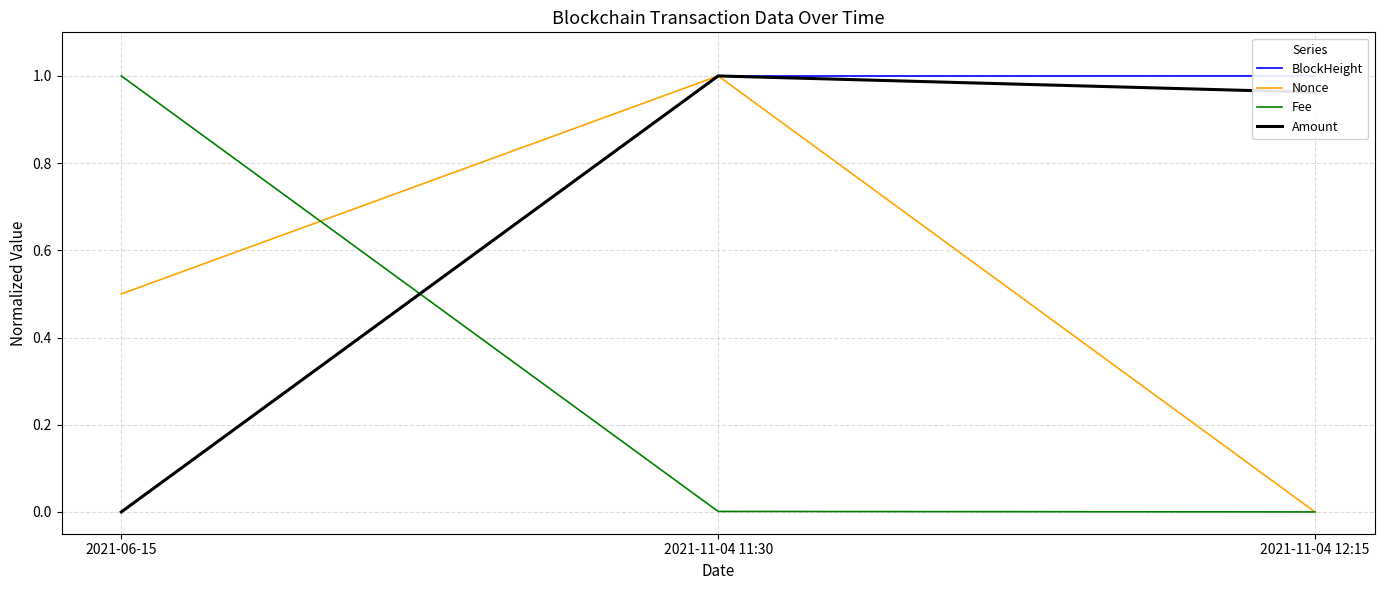

Reading left to right, transcribe all the data shown in this chart.

BlockHeight: 2021-06-15=0.0	2021-11-04 11:30=1.0	2021-11-04 12:15=1.0
Nonce: 2021-06-15=0.5	2021-11-04 11:30=1.0	2021-11-04 12:15=0.0
Fee: 2021-06-15=1.0	2021-11-04 11:30=0.0	2021-11-04 12:15=0.0
Amount: 2021-06-15=0.0	2021-11-04 11:30=1.0	2021-11-04 12:15=1.0